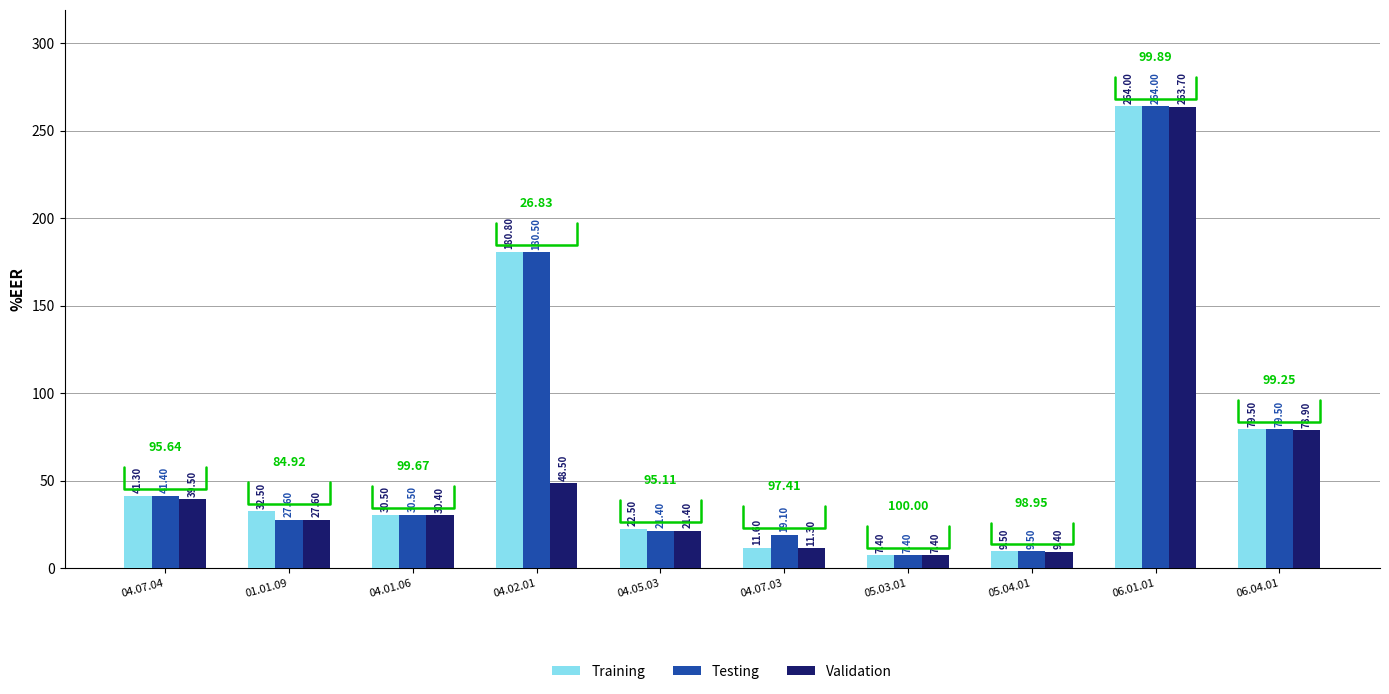

At how many categories does at least one series exceed 26?

6